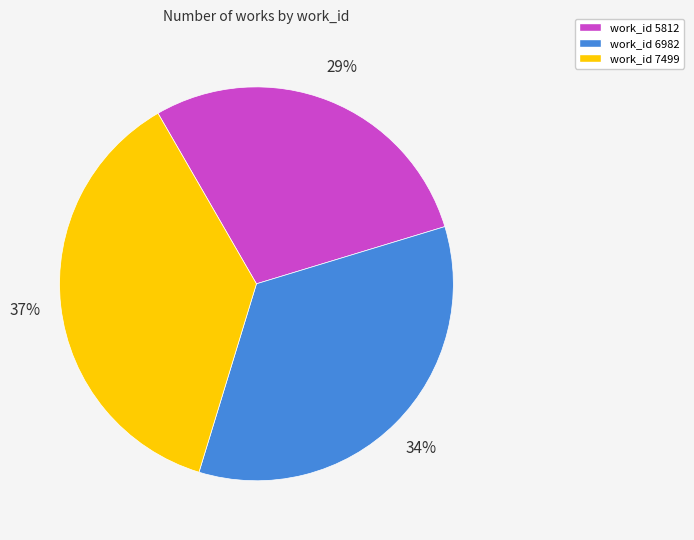

Rank the categories by value from highest to lowest.

work_id 7499, work_id 6982, work_id 5812